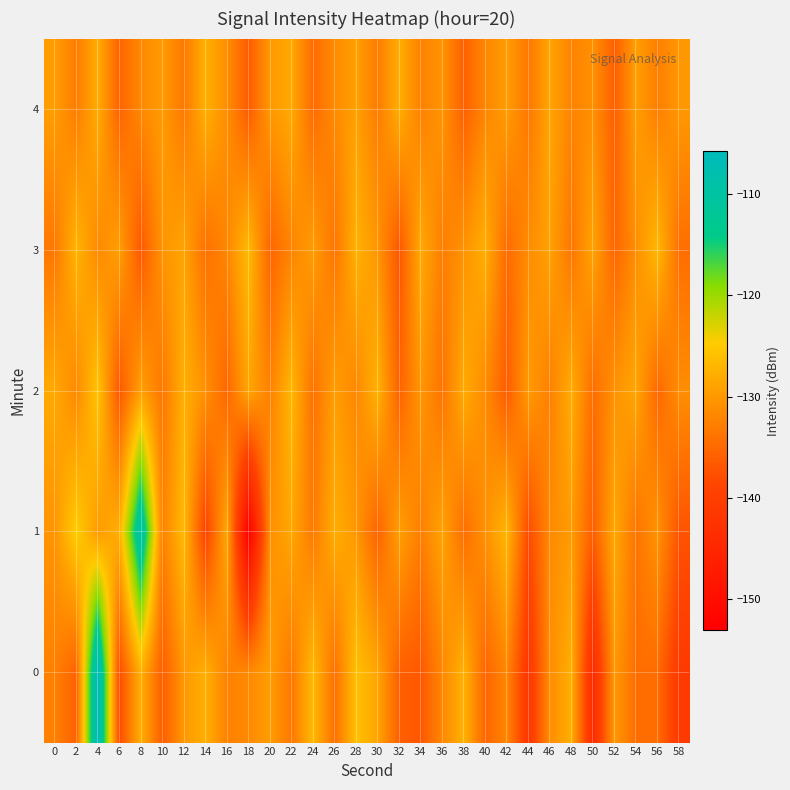

Reading left to right, what are all the values shown in this chart?

0: 0=-132.5	2=-135.6	4=-105.8	6=-138.0	8=-127.6	10=-136.1	12=-130.1	14=-127.6	16=-132.4	18=-131.6	20=-129.5	22=-133.4	24=-126.6	26=-134.2	28=-125.9	30=-128.8	32=-135.9	34=-136.7	36=-131.9	38=-127.3	40=-135.4	42=-131.9	44=-141.7	46=-131.2	48=-127.7	50=-144.1	52=-130.0	54=-134.5	56=-134.7	58=-140.9
1: 0=-130.5	2=-124.4	4=-129.7	6=-127.7	8=-109.2	10=-132.4	12=-126.5	14=-139.2	16=-128.4	18=-153.0	20=-131.0	22=-128.5	24=-133.2	26=-127.8	28=-130.1	30=-135.6	32=-129.3	34=-132.7	36=-128.9	38=-134.4	40=-130.8	42=-126.9	44=-138.2	46=-131.5	48=-129.7	50=-136.1	52=-128.4	54=-133.8	56=-130.6	58=-137.2
2: 0=-128.3	2=-131.7	4=-125.4	6=-136.8	8=-129.2	10=-133.5	12=-127.6	14=-130.9	16=-135.2	18=-128.7	20=-132.4	22=-126.8	24=-134.1	26=-129.5	28=-131.8	30=-127.3	32=-135.7	34=-130.2	36=-133.9	38=-128.1	40=-131.4	42=-136.3	44=-129.8	46=-132.6	48=-127.9	50=-134.5	52=-130.7	54=-128.6	56=-135.1	58=-131.2
3: 0=-133.4	2=-127.1	4=-131.6	6=-129.3	8=-136.7	10=-130.5	12=-128.8	14=-134.2	16=-131.9	18=-126.5	20=-135.4	22=-132.1	24=-129.6	26=-133.7	28=-127.4	30=-130.3	32=-136.9	34=-128.2	36=-132.8	38=-130.6	40=-127.7	42=-134.8	44=-131.3	46=-129.1	48=-133.6	50=-128.9	52=-135.3	54=-131.0	56=-126.7	58=-134.4
4: 0=-129.5	2=-132.9	4=-128.0	6=-135.5	8=-131.7	10=-129.8	12=-133.3	14=-127.6	16=-131.1	18=-136.4	20=-130.0	22=-128.3	24=-134.7	26=-131.5	28=-129.2	30=-133.0	32=-127.8	34=-132.5	36=-130.4	38=-135.8	40=-131.9	42=-129.6	44=-133.4	46=-128.7	48=-132.2	50=-130.9	52=-136.0	54=-129.4	56=-132.7	58=-130.1